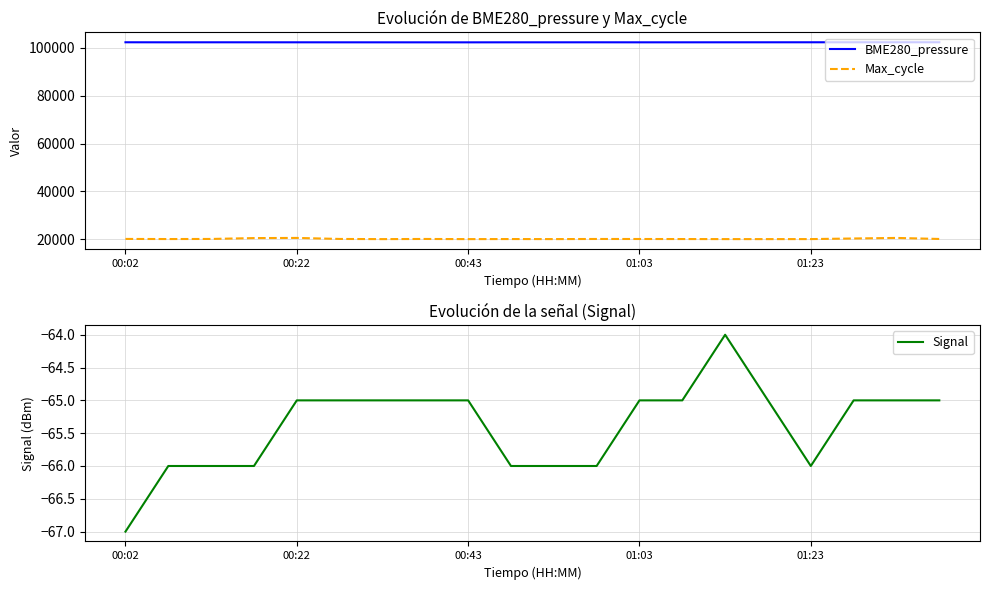

Is the value of BME280_pressure at 00:43 greater than the value of Max_cycle at 00:43?

Yes